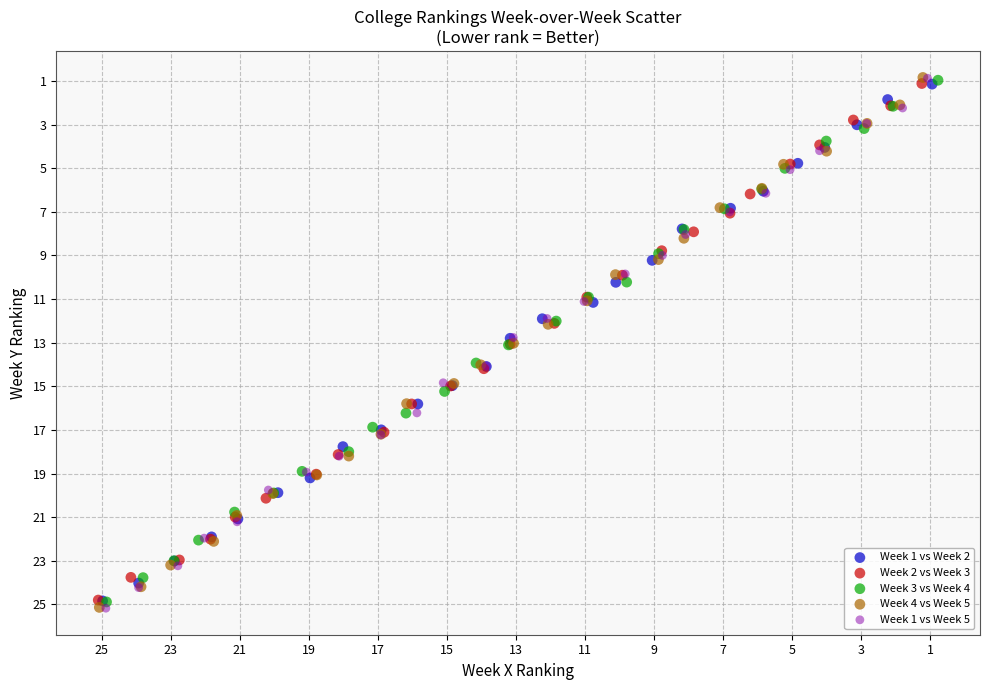

Which series has the widest spread of Y values?

Week 1 vs Week 5